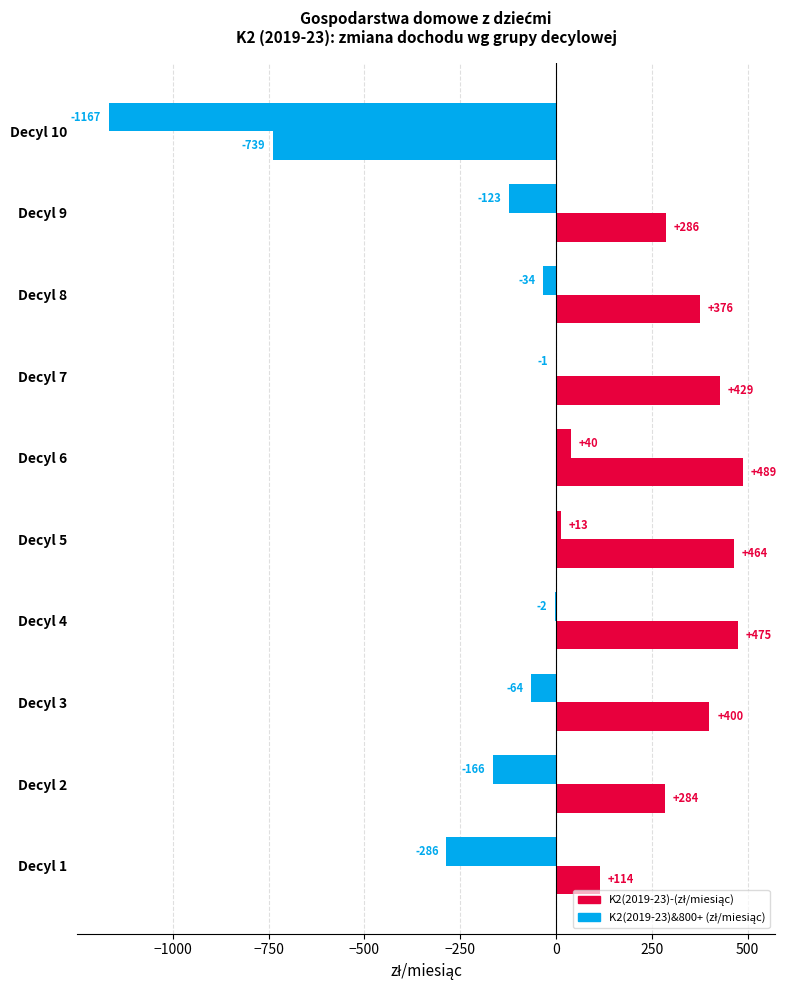

How many series are shown in this chart?

2